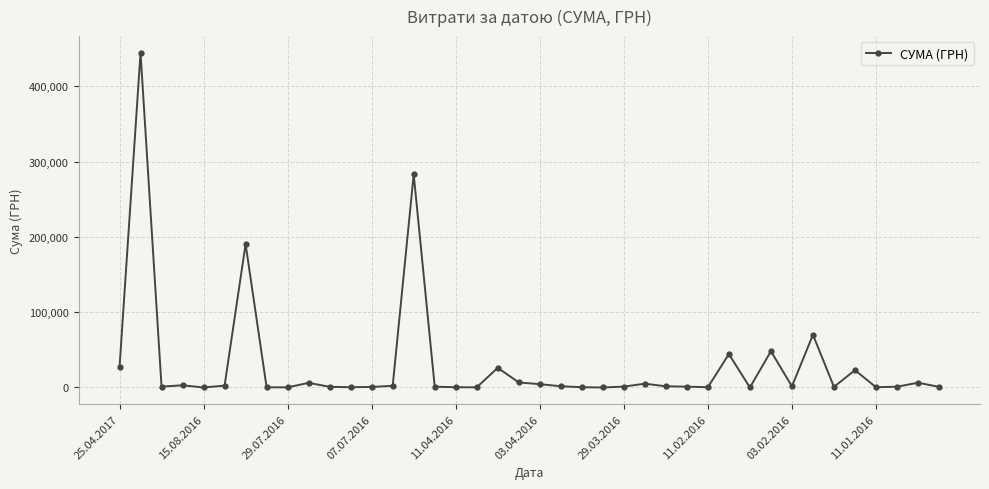

True or false: the data has more than 2 interior local peaks.

True